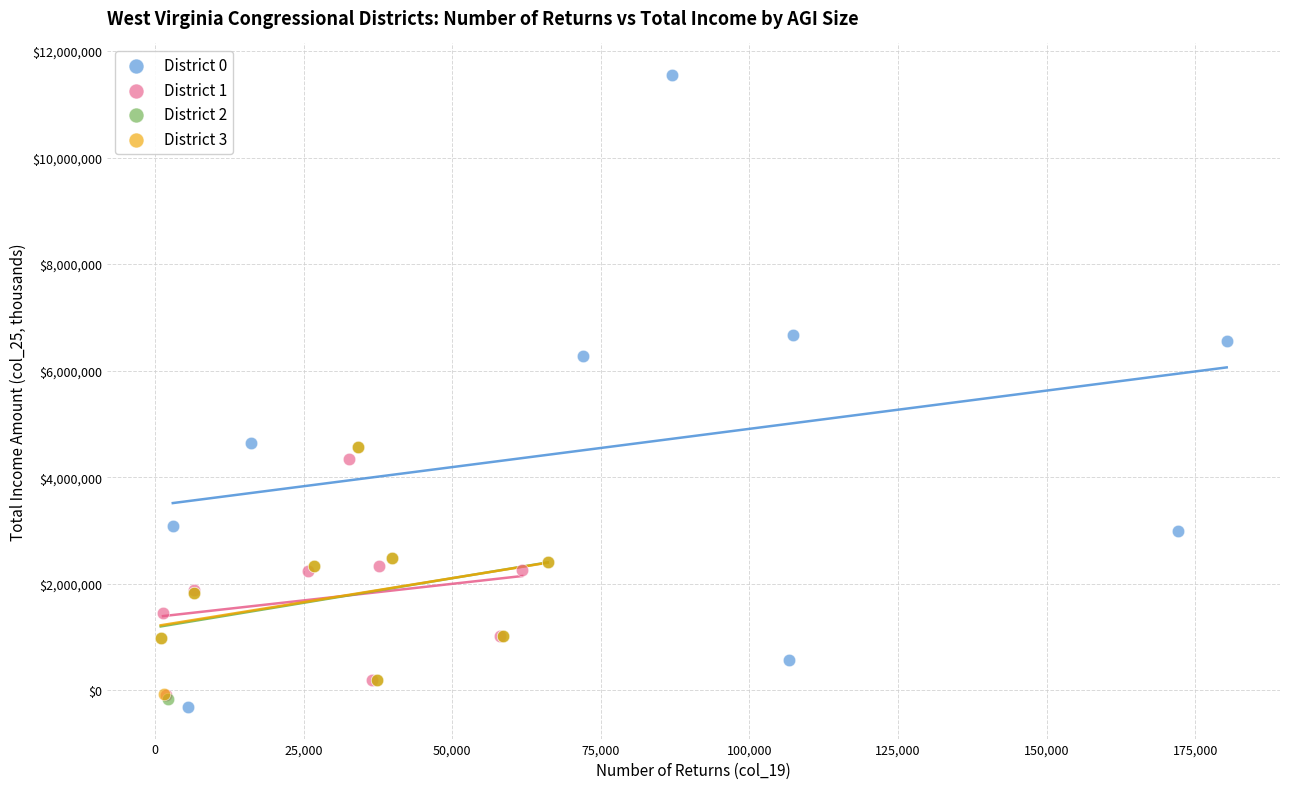

Which series reaches the maximum Y coordinate?

District 0